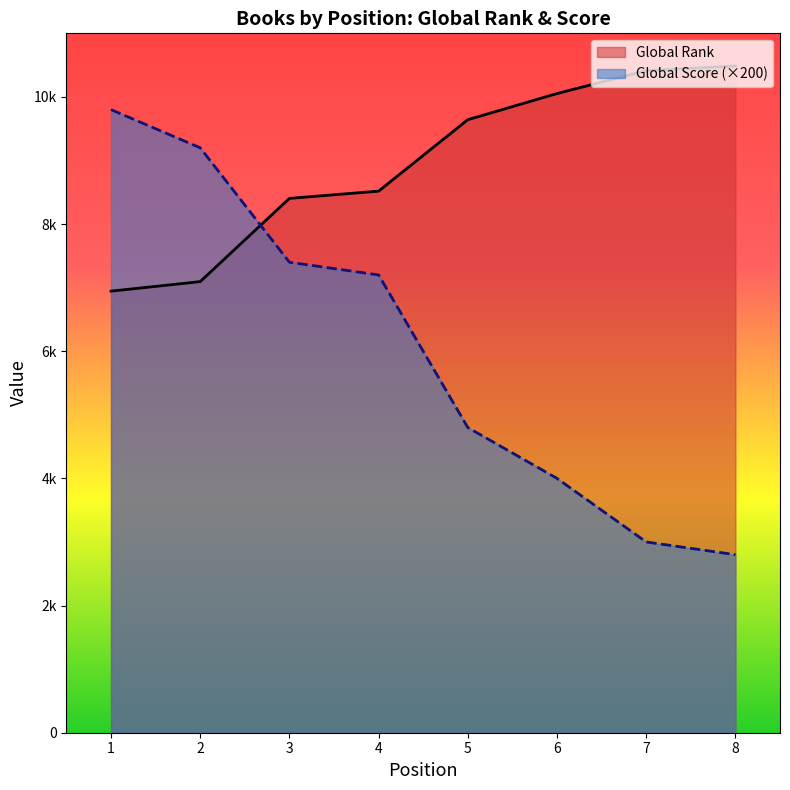

What are all the series names shown in the legend?

Global Rank, Global Score (×200)